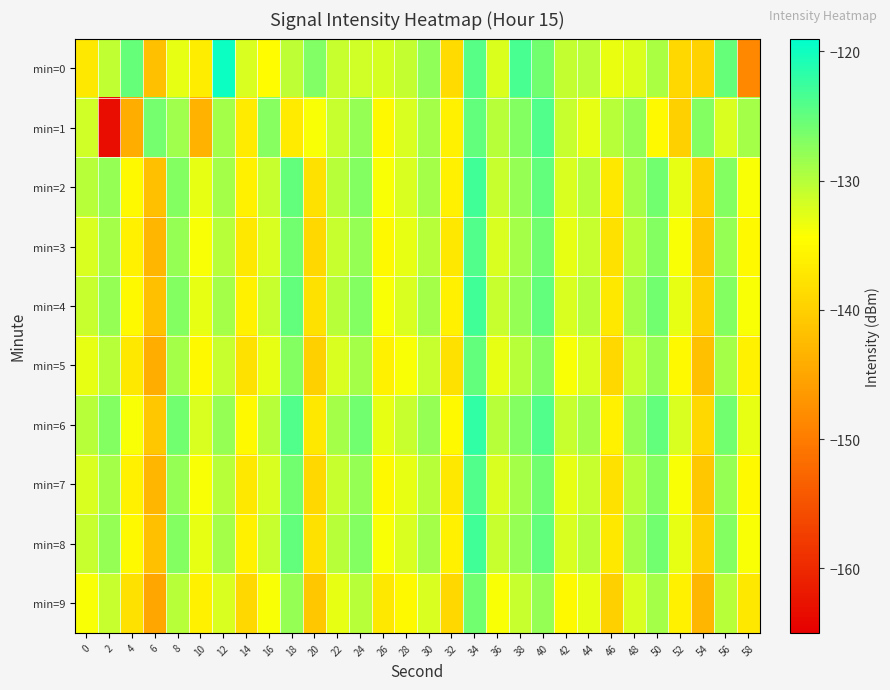

Between 38 and 58, which is larger?

38